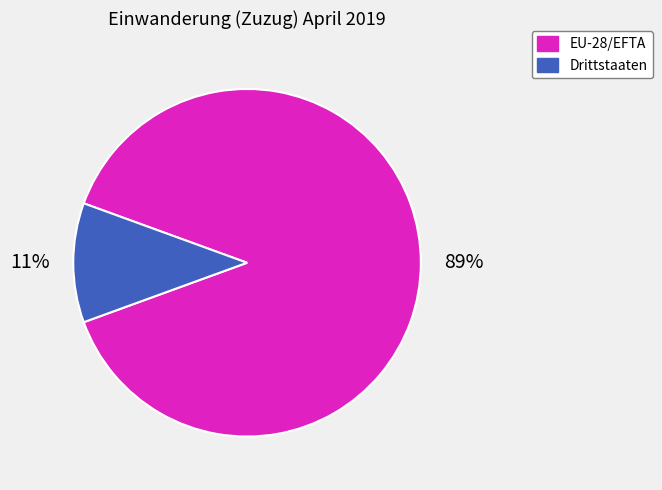

Is it true that EU-28/EFTA is 89% of the pie?

True